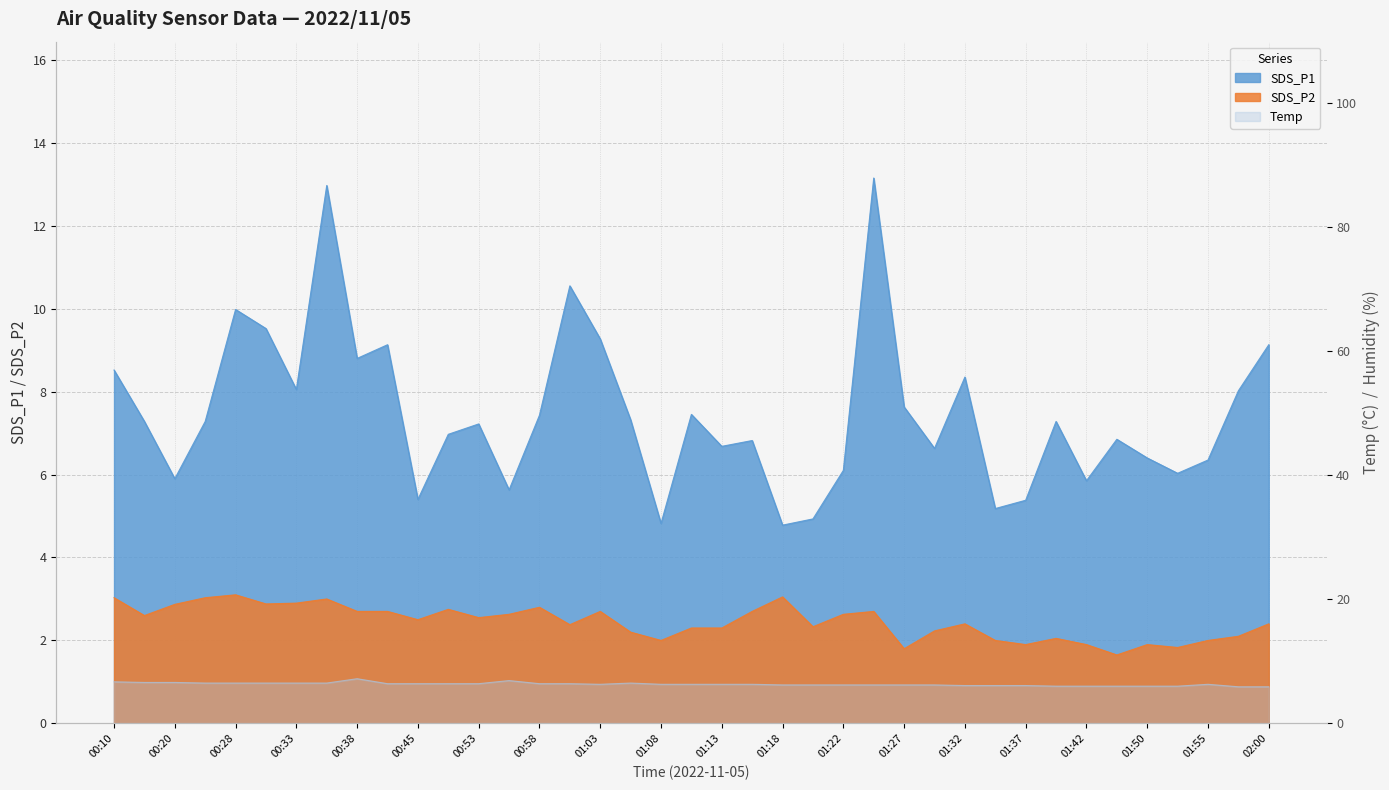

Reading left to right, extract all data points from this chart.

SDS_P1: 8.5	7.3	5.9	7.3	10.0	9.5	8.1	13.0	8.8	9.1	5.4	7.0	7.2	5.6	7.4	10.6	9.3	7.3	4.8	7.5	6.7	6.8	4.8	4.9	6.1	13.2	7.6	6.6	8.3	5.2	5.4	7.3	5.8	6.8	6.4	6.0	6.3	8.0	9.1
SDS_P2: 3.0	2.6	2.9	3.0	3.1	2.9	2.9	3.0	2.7	2.7	2.5	2.8	2.5	2.6	2.8	2.4	2.7	2.2	2.0	2.3	2.3	2.7	3.0	2.3	2.6	2.7	1.8	2.2	2.4	2.0	1.9	2.0	1.9	1.6	1.9	1.8	2.0	2.1	2.4
Temp: 6.7	6.6	6.6	6.5	6.5	6.5	6.5	6.5	7.2	6.4	6.4	6.4	6.4	6.9	6.4	6.4	6.3	6.5	6.3	6.3	6.3	6.3	6.2	6.2	6.2	6.2	6.2	6.2	6.1	6.1	6.1	6.0	6.0	6.0	6.0	6.0	6.3	5.9	5.9